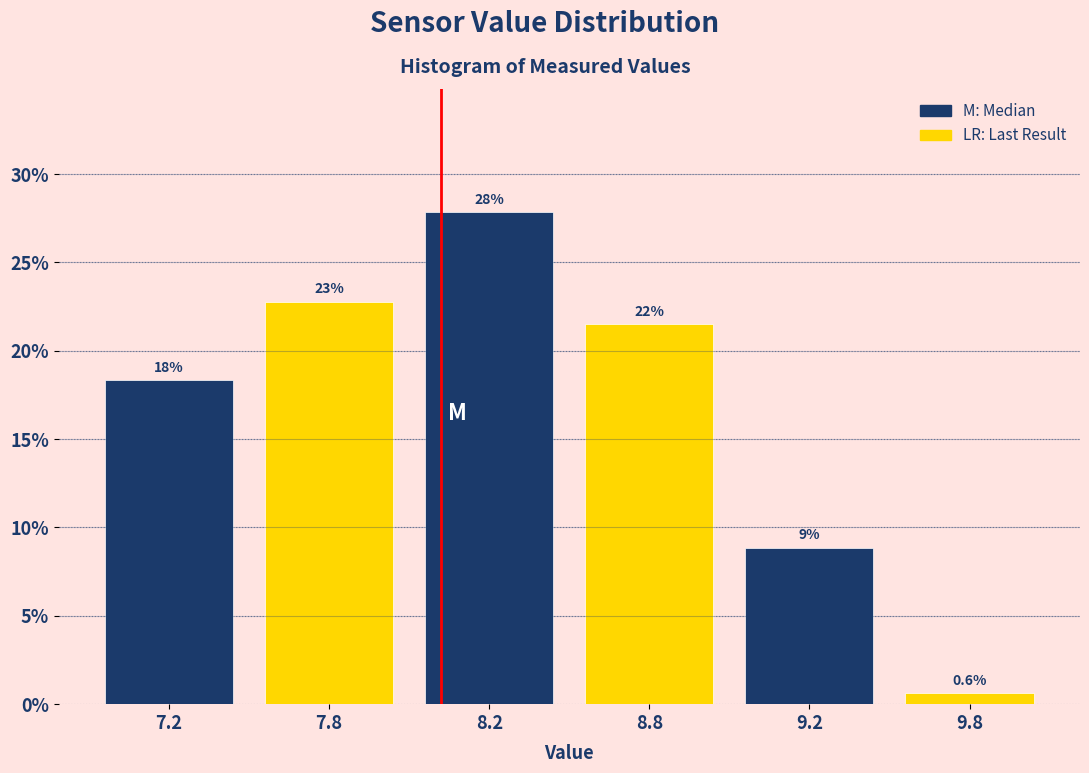

How many bars are there in total?

6